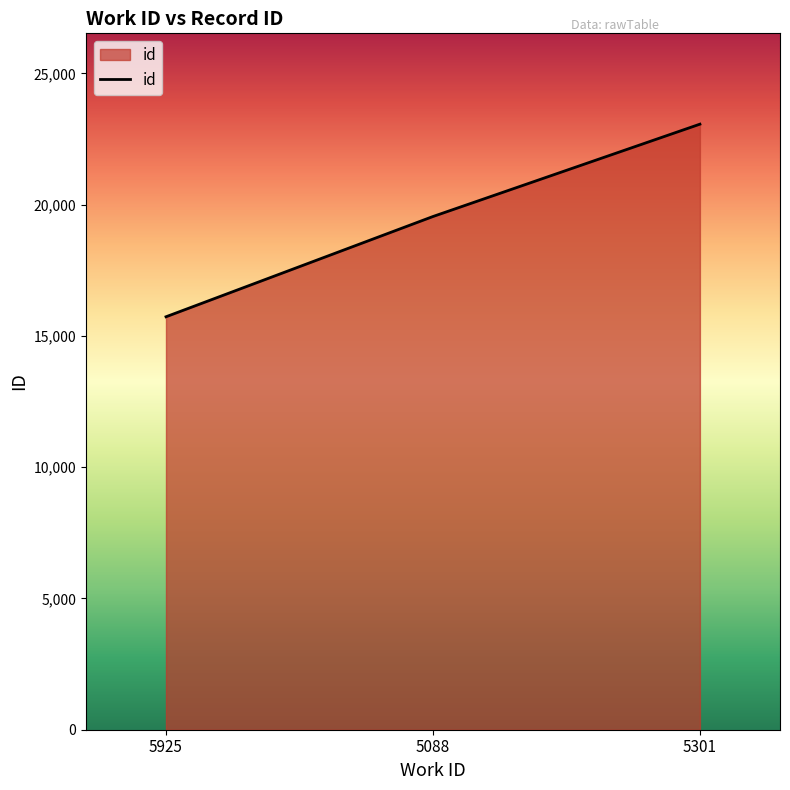

List the labels in order of value, smallest first.

5925, 5088, 5301